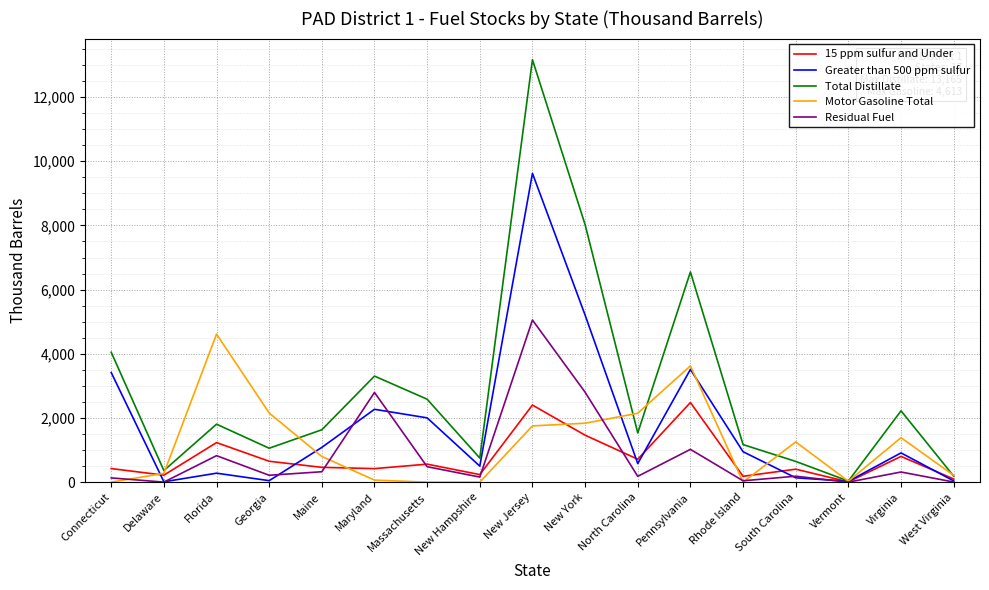

How many lines are shown in the chart?

5